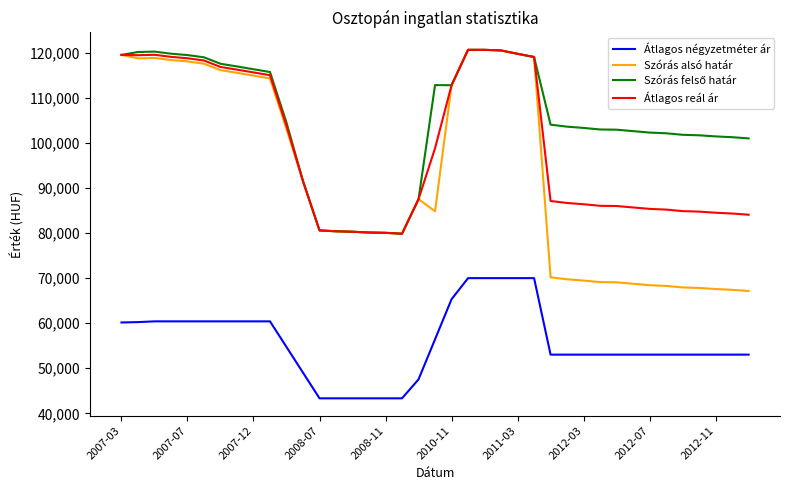

Which series has the widest spread of values?

Szórás alsó határ